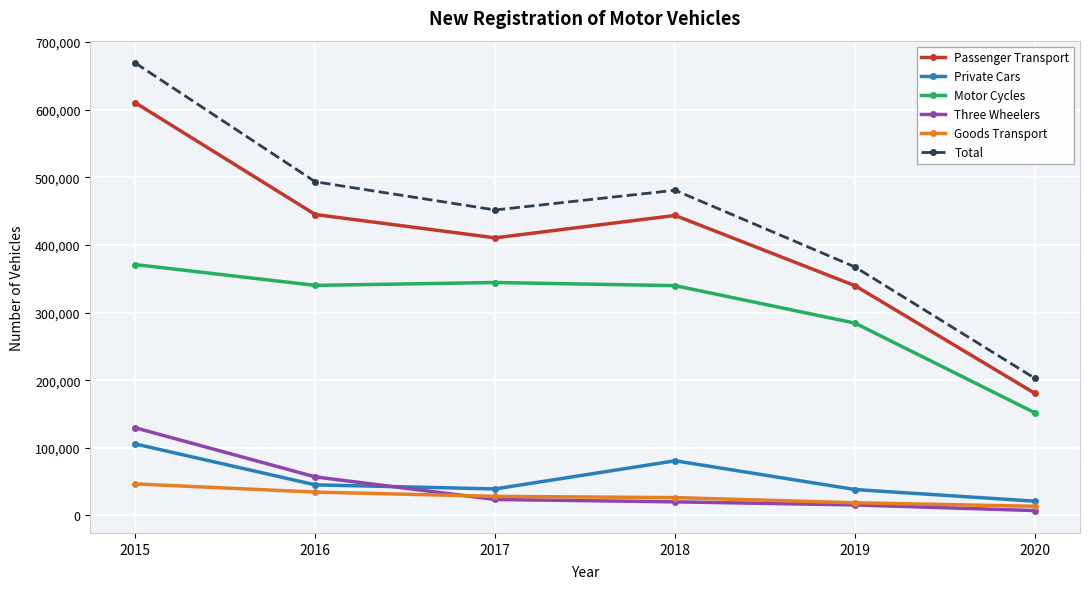

True or false: Motor Cycles and Total intersect in this chart.

False